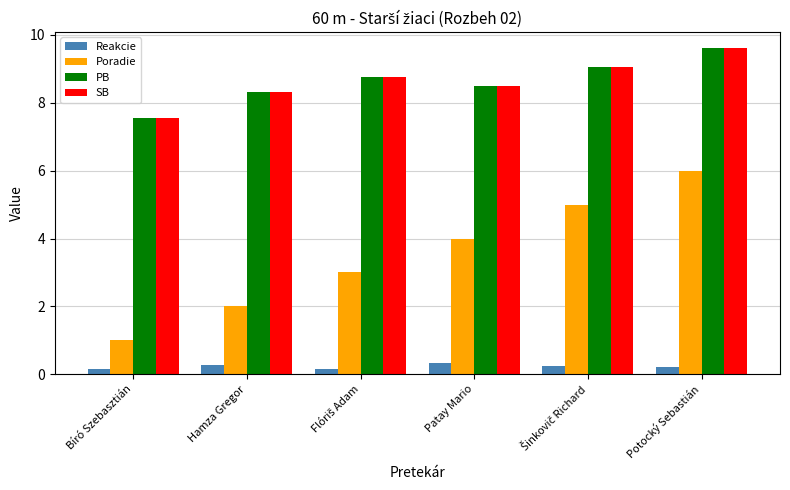

How many Poradie values are between 2 and 5?

4